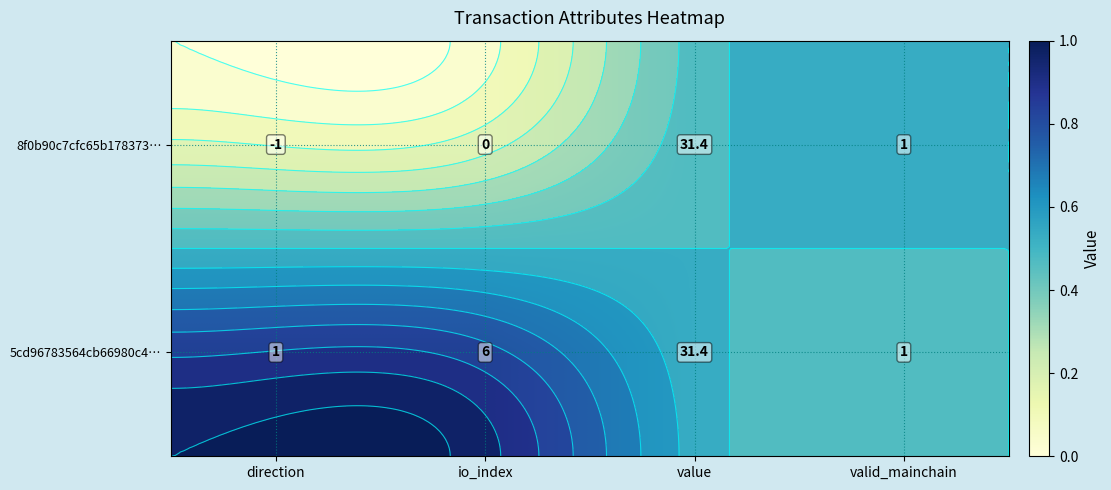

Count the number of data series in this chart.

2